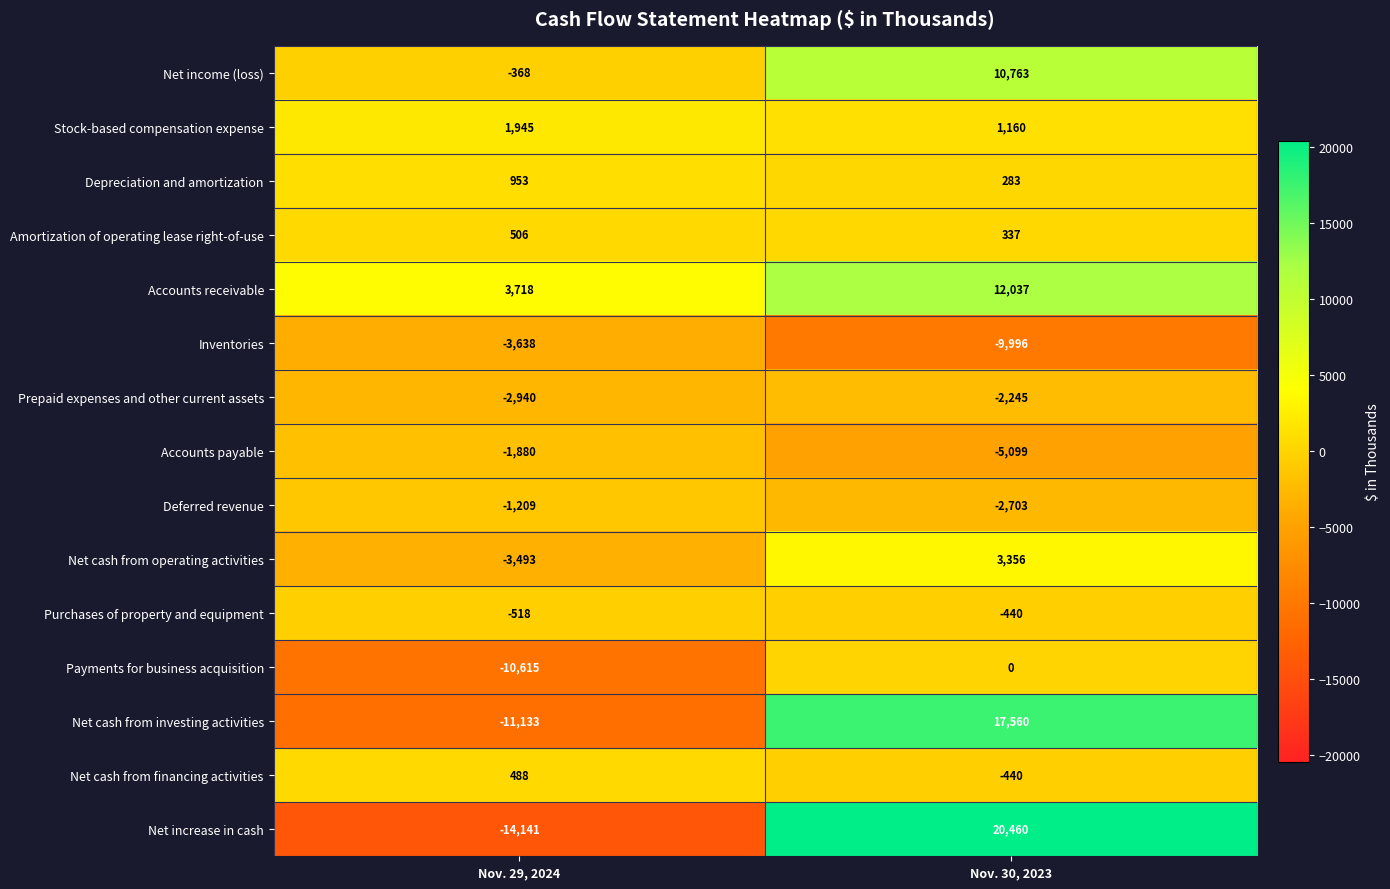

The value of Net increase in cash at Nov. 29, 2024 is -14141. True or false?

True